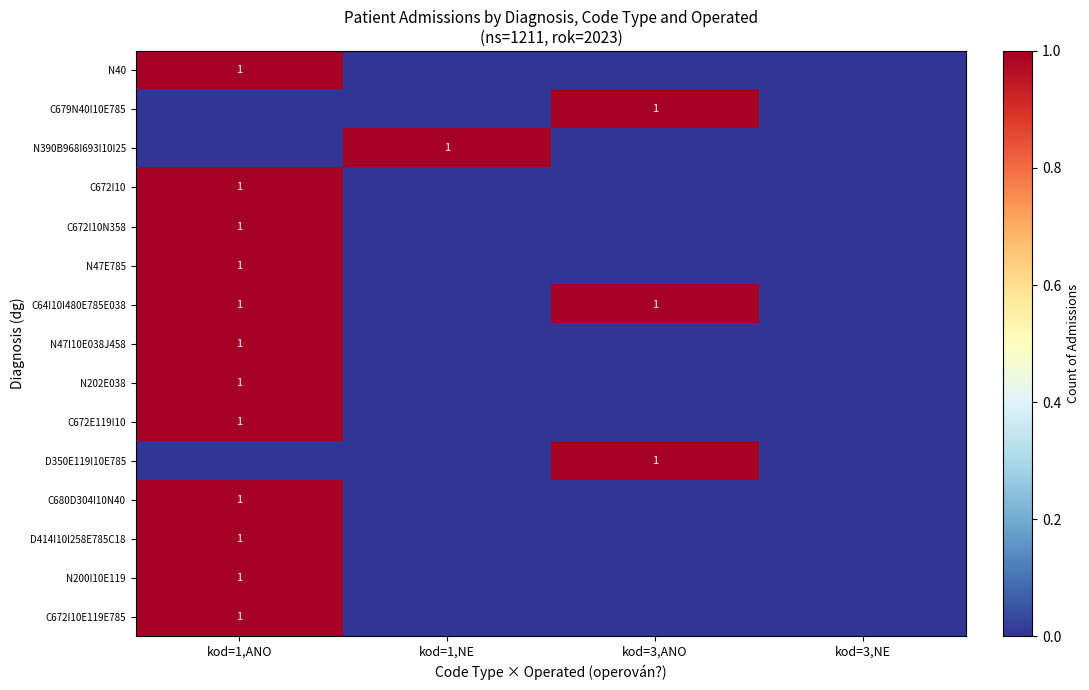

The value of N47I10E038J458 at kod=1,ANO is 1. True or false?

True